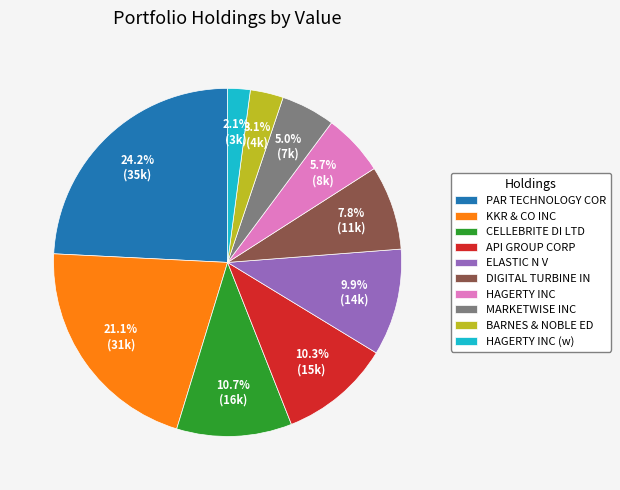

Between ELASTIC N V and MARKETWISE INC, which is larger?

ELASTIC N V